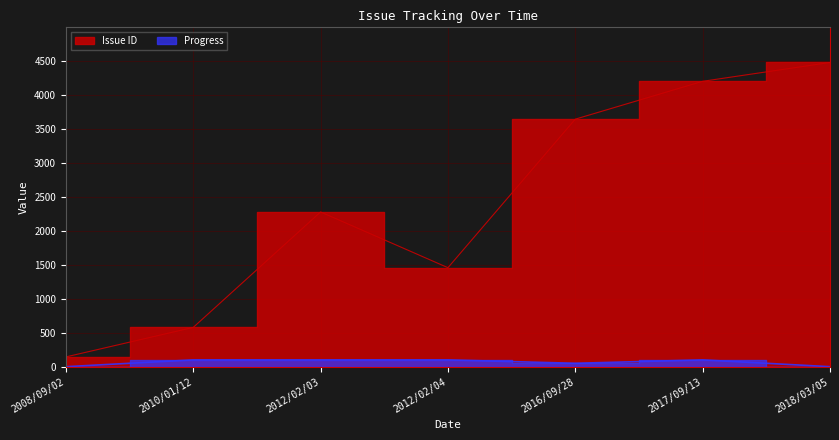

Is it true that Issue ID equals 578 at 2010/01/12?

True